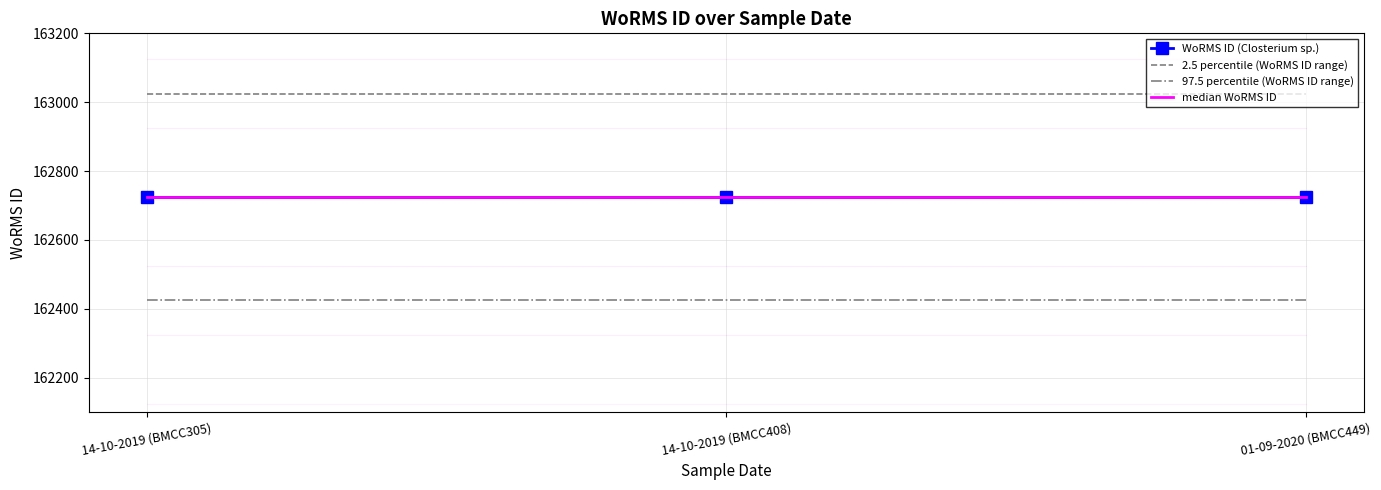

Rank the series at 14-10-2019 (BMCC305) from lowest to highest value.

97.5 percentile (WoRMS ID range), WoRMS ID (Closterium sp.), median WoRMS ID, 2.5 percentile (WoRMS ID range)